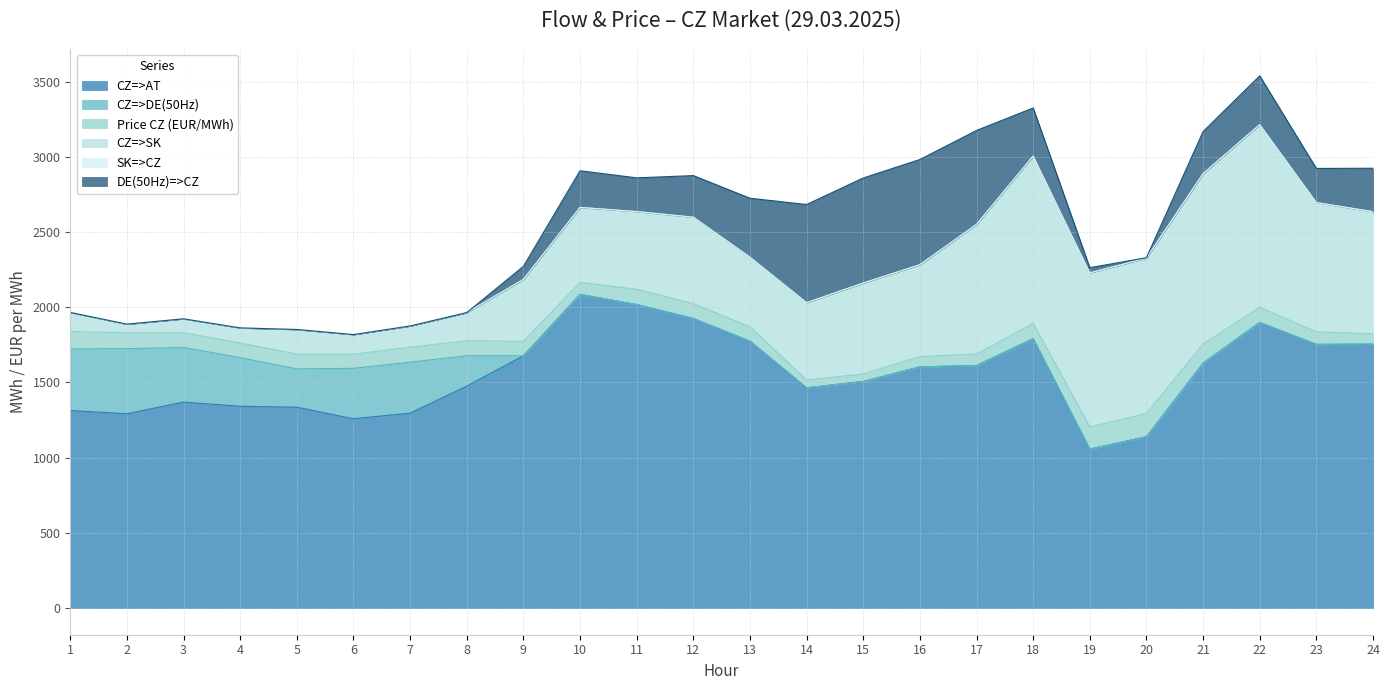

In DE(50Hz)=>CZ, how many points are higher than both neighbors (excluding endpoints)?

3